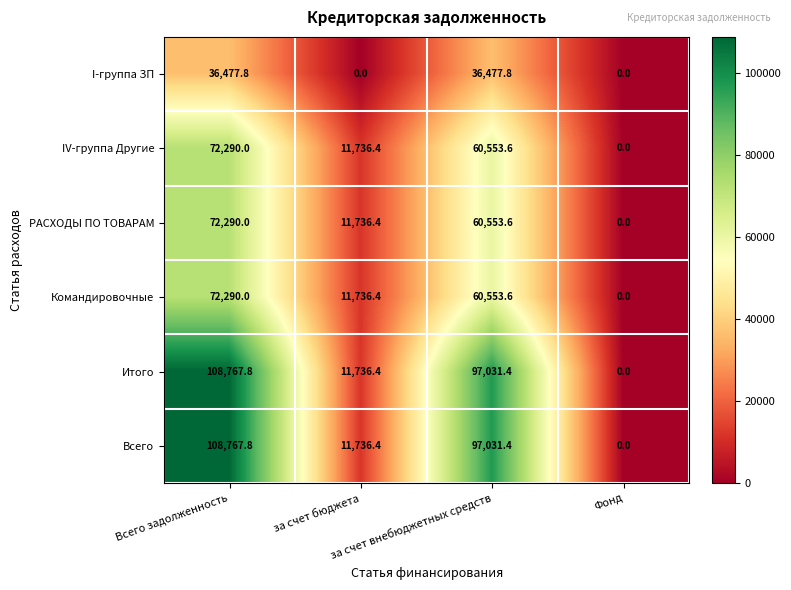

At which category is the sum across all series the highest?

Всего задолженность